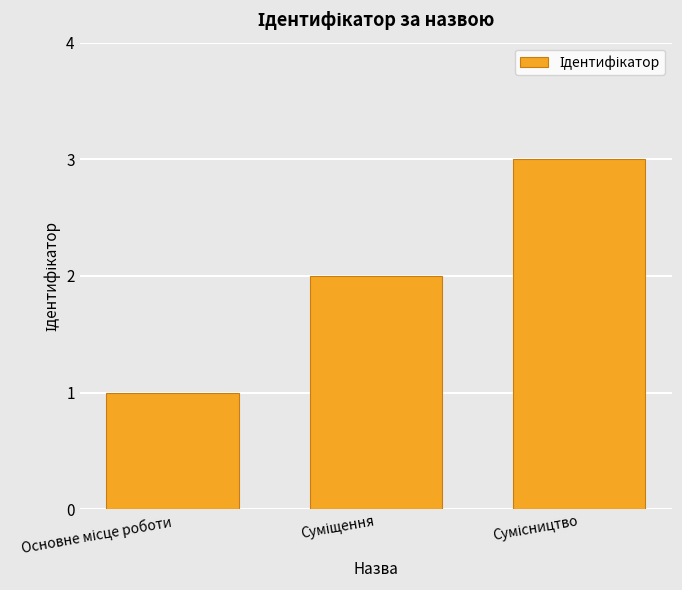

What is the sum of all values?

6